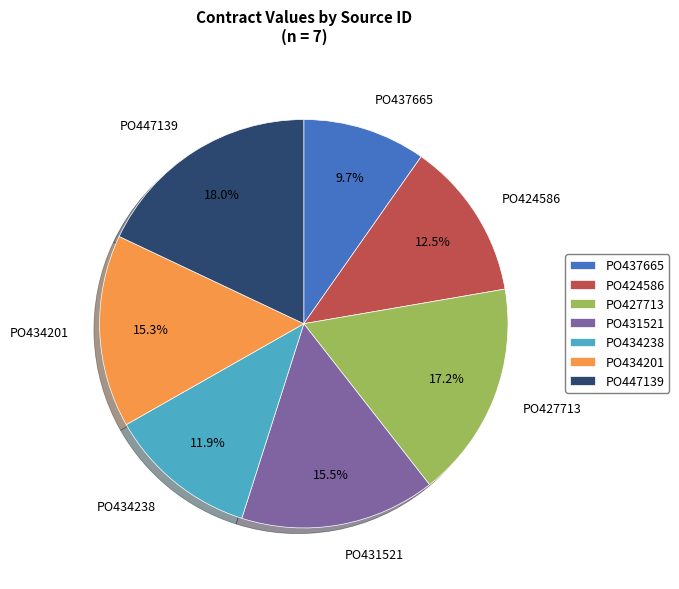

How much of the chart is everything except PO447139?

82.0%